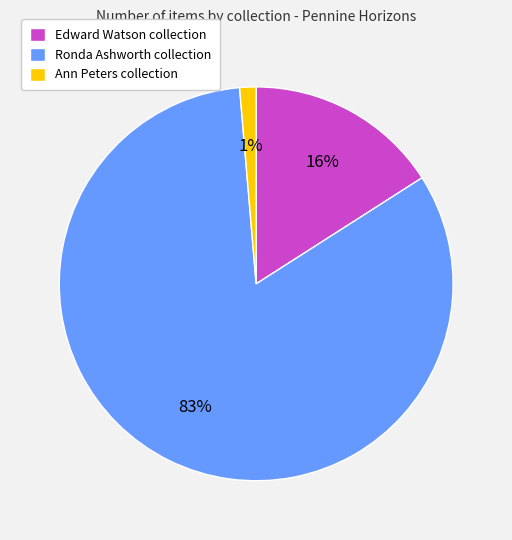

What is the ratio of the value at Ronda Ashworth collection to the value at Edward Watson collection?

5.2